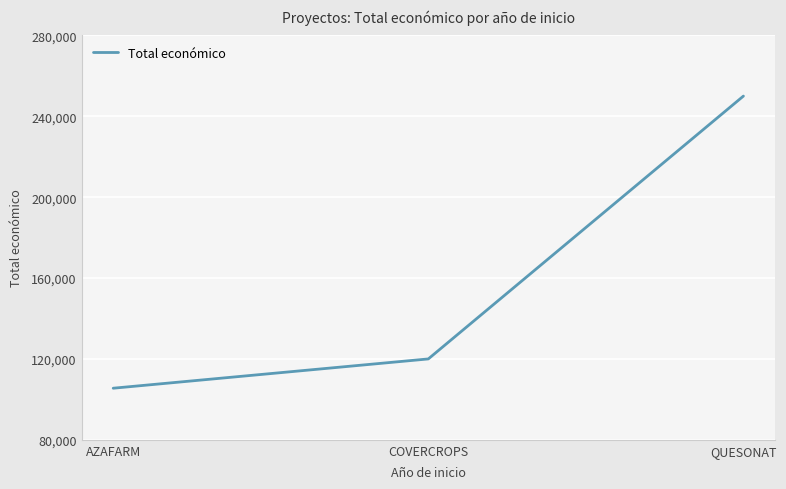

How many series are shown in this chart?

1